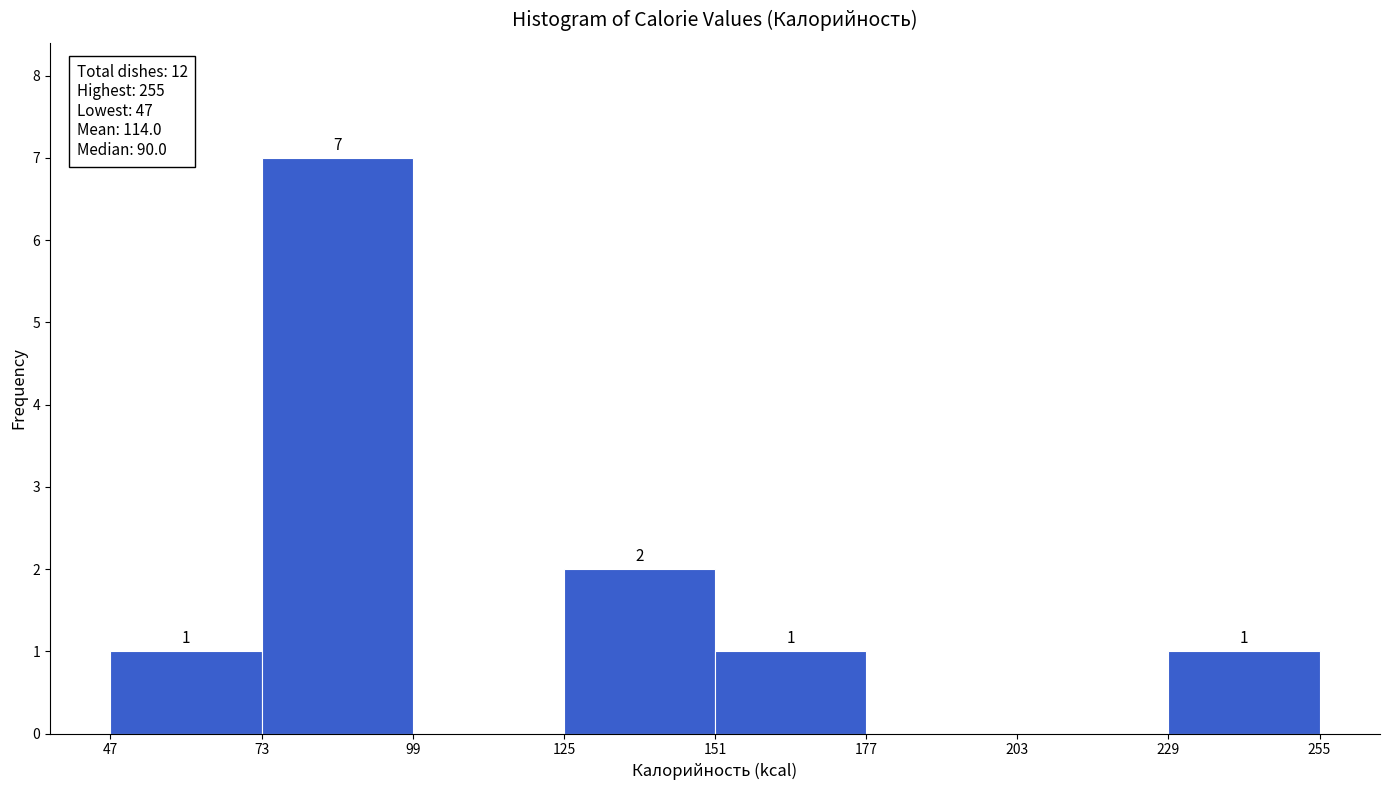

Over which range of the x-axis is the bar tallest?

73 to 99